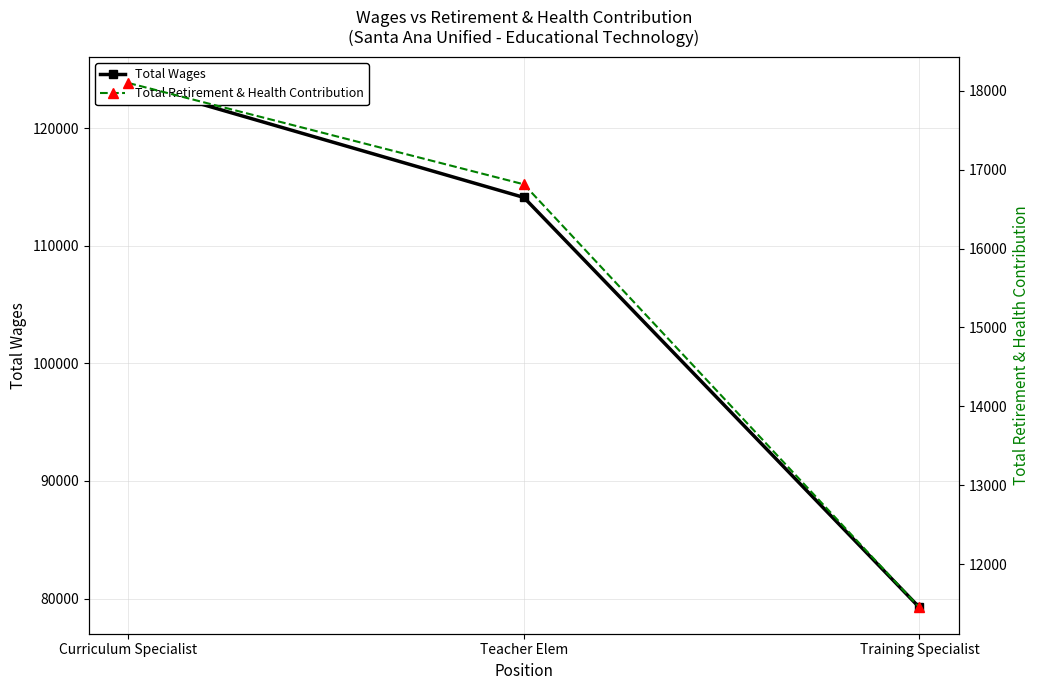

Read the Total Wages value at Teacher Elem.

114101